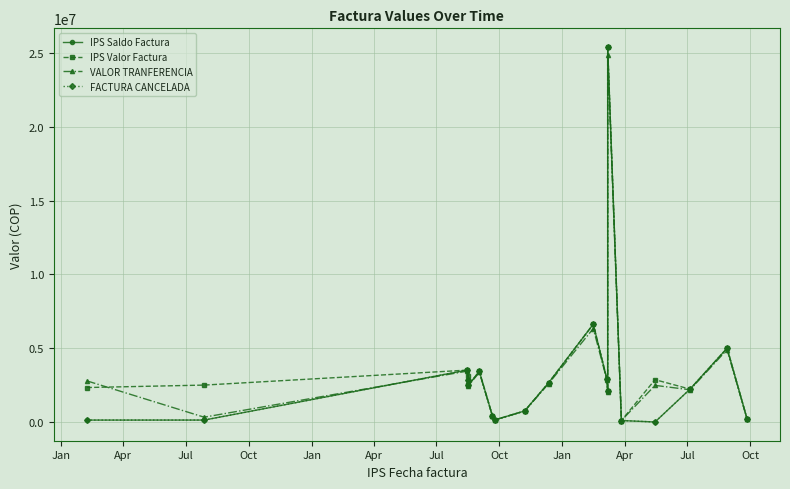

Reading left to right, what are all the values shown in this chart?

IPS Saldo Factura: 129253	130000	3514300	2826588	2500000	3427900	424539	147412	748142	2657412	6626018	2882712	2067500	25408483	97512	400	2226954	5000000	227942
IPS Valor Factura: 2334632	2500000	3514300	3125000	2500000	3427900	424539	147412	748142	2657412	6626018	2882712	2067500	25408483	97512	2867984	2226954	5000000	227942
VALOR TRANFERENCIA: 2788383	325000	3444014	2770056	2450000	3359342	416048	147412	733179	2604264	6331951	2825058	2017500	24900313	97512	2481572	2182415	4900000	223383
FACTURA CANCELADA: 129253	130000	3514300	2826588	2500000	3427900	424539	147412	748142	2657412	6626018	2882712	2067500	25408483	97512	400	2226954	5000000	227942